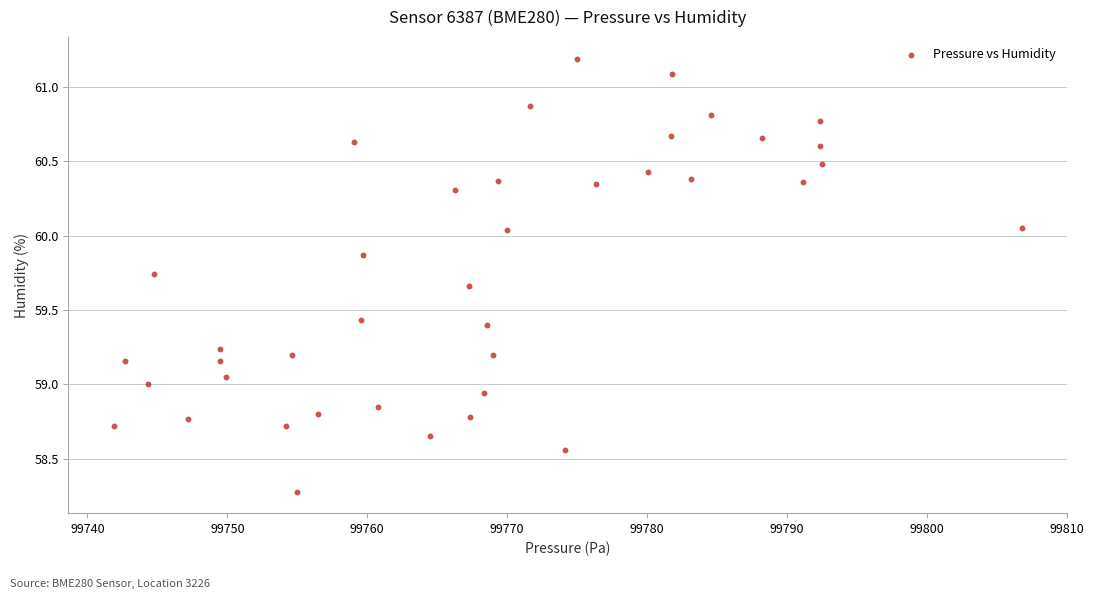

What is the range of X values (max minus min)?

64.9